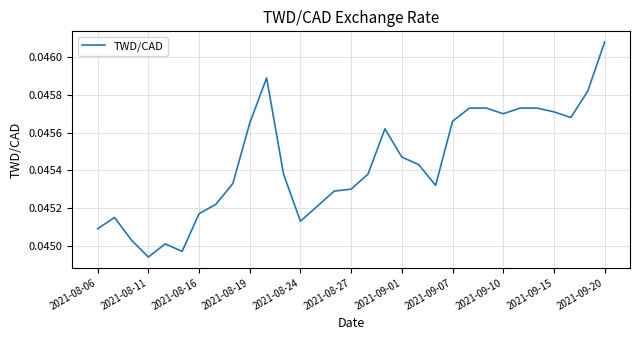

Count the values in the range 0 to 1.

31